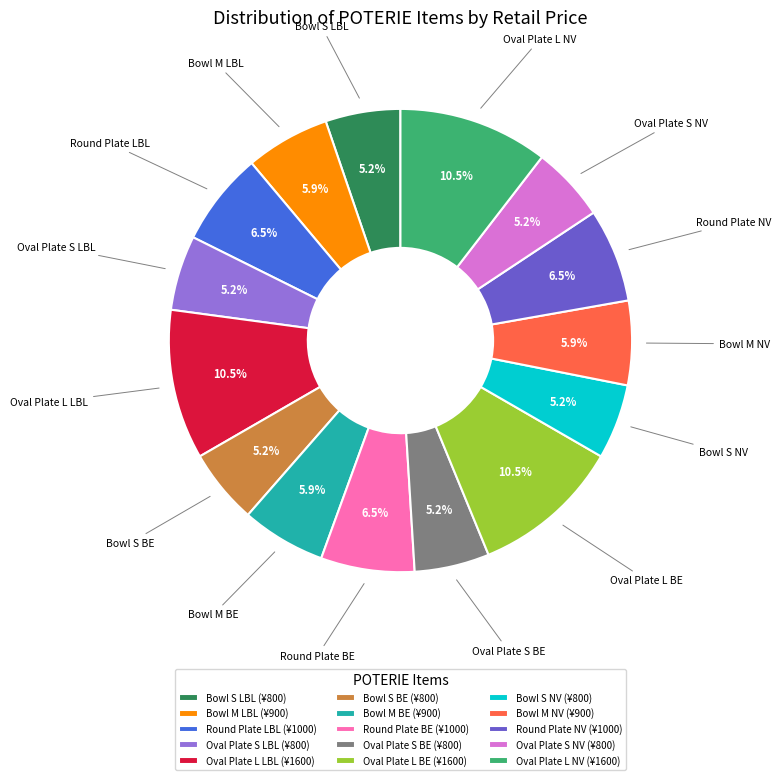

How many slices are in this pie chart?

15